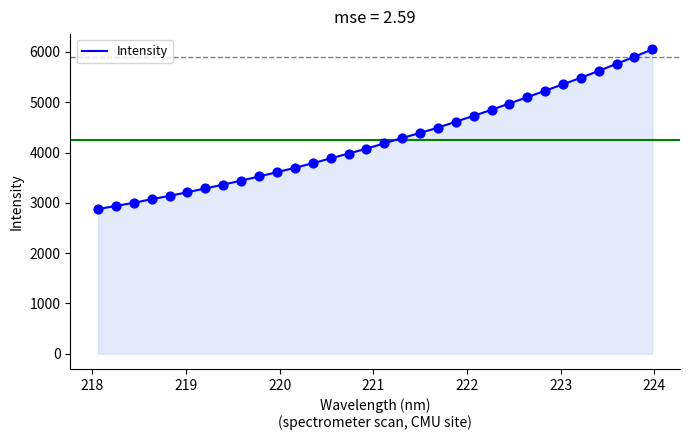

What is the difference between the maximum and minimum values?

3177.4